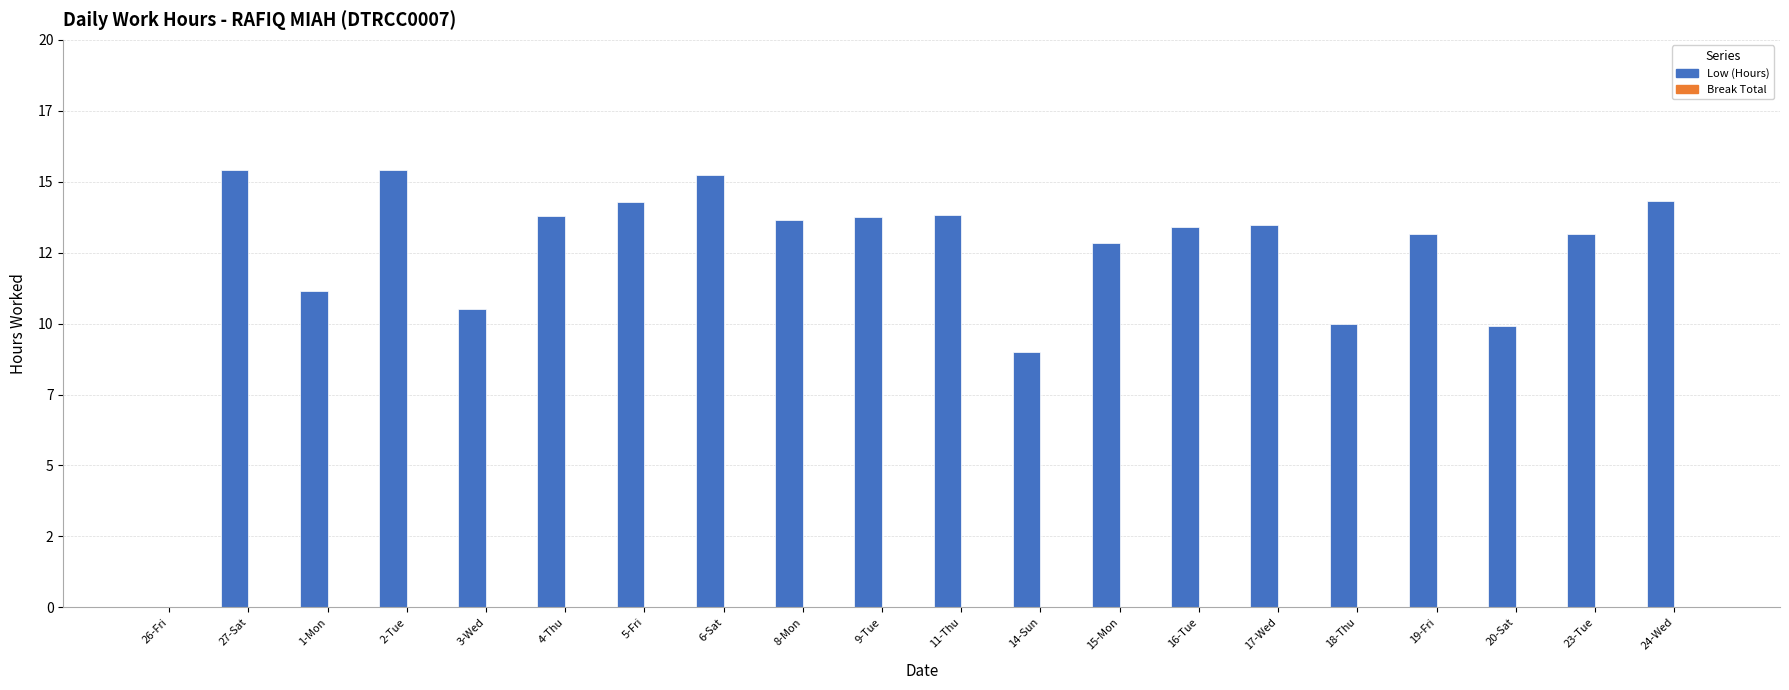

Are the bars horizontal?

No